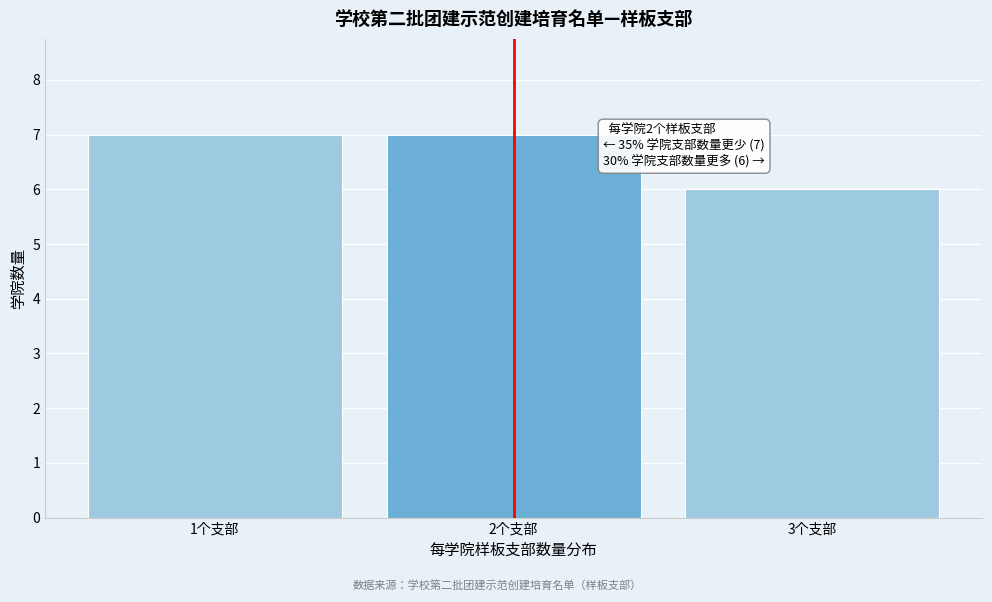

Reading left to right, list all the values displayed in this chart.

1个支部=7	2个支部=7	3个支部=6